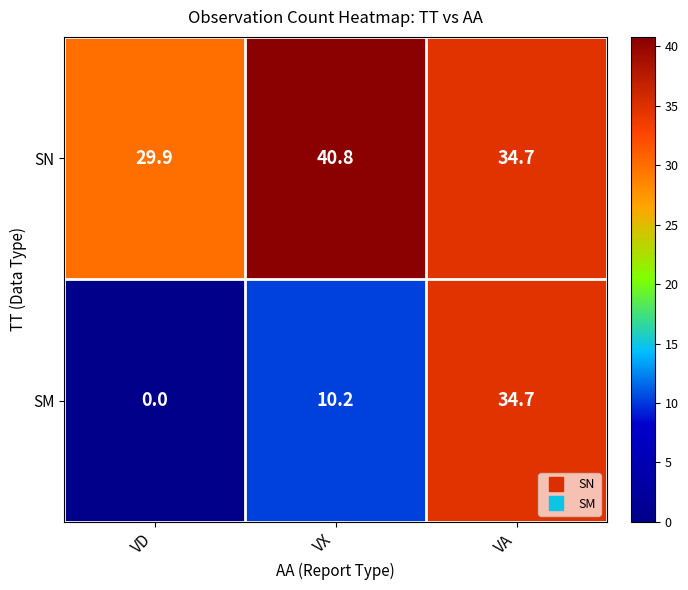

How many categories are shown in the chart?

3